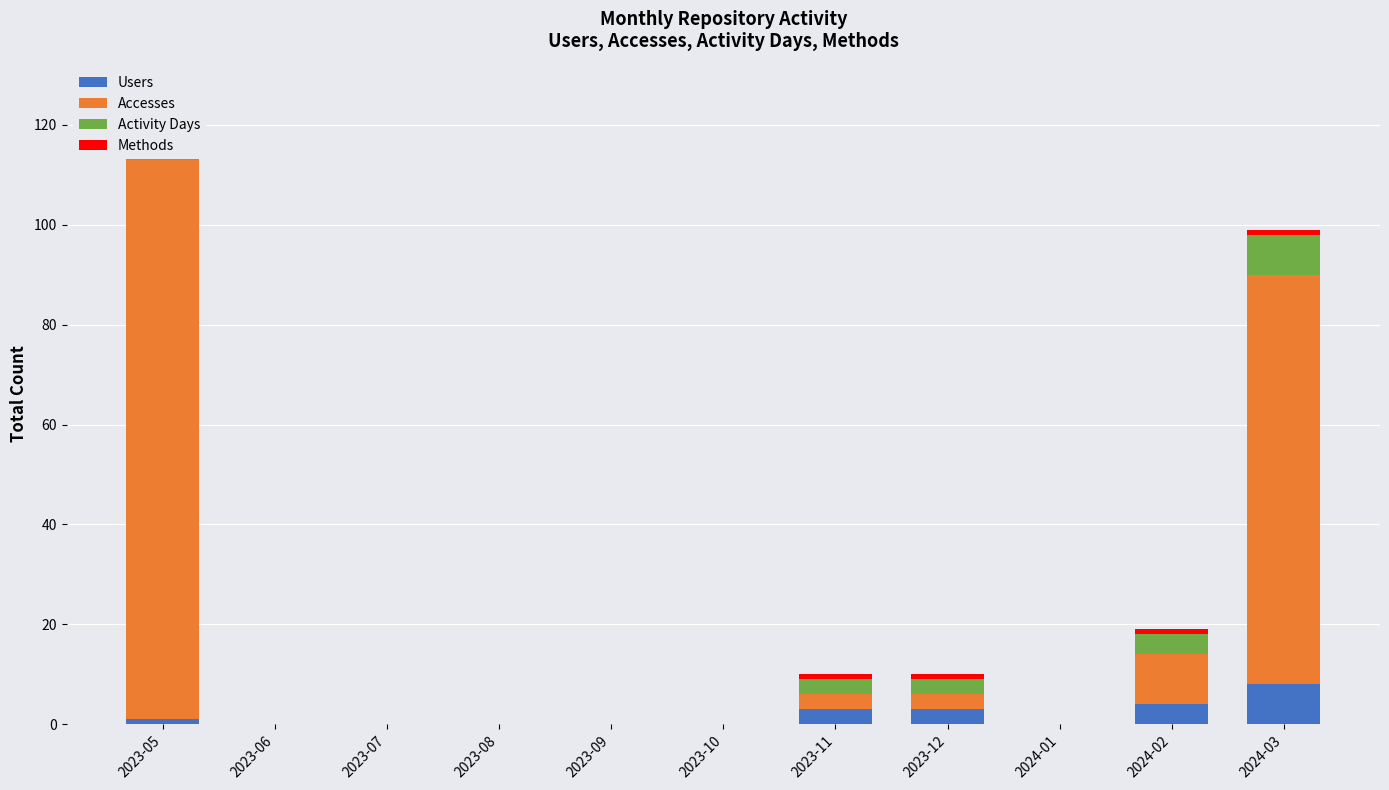

At which category is the sum across all series the highest?

2023-05